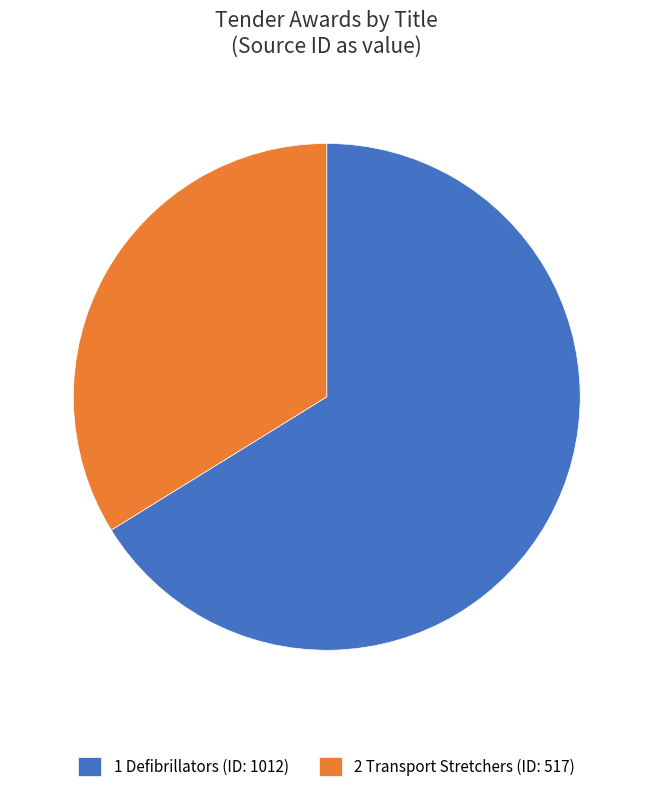

Which has a higher value, 2 Transport Stretchers (ID: 517) or 1 Defibrillators (ID: 1012)?

1 Defibrillators (ID: 1012)